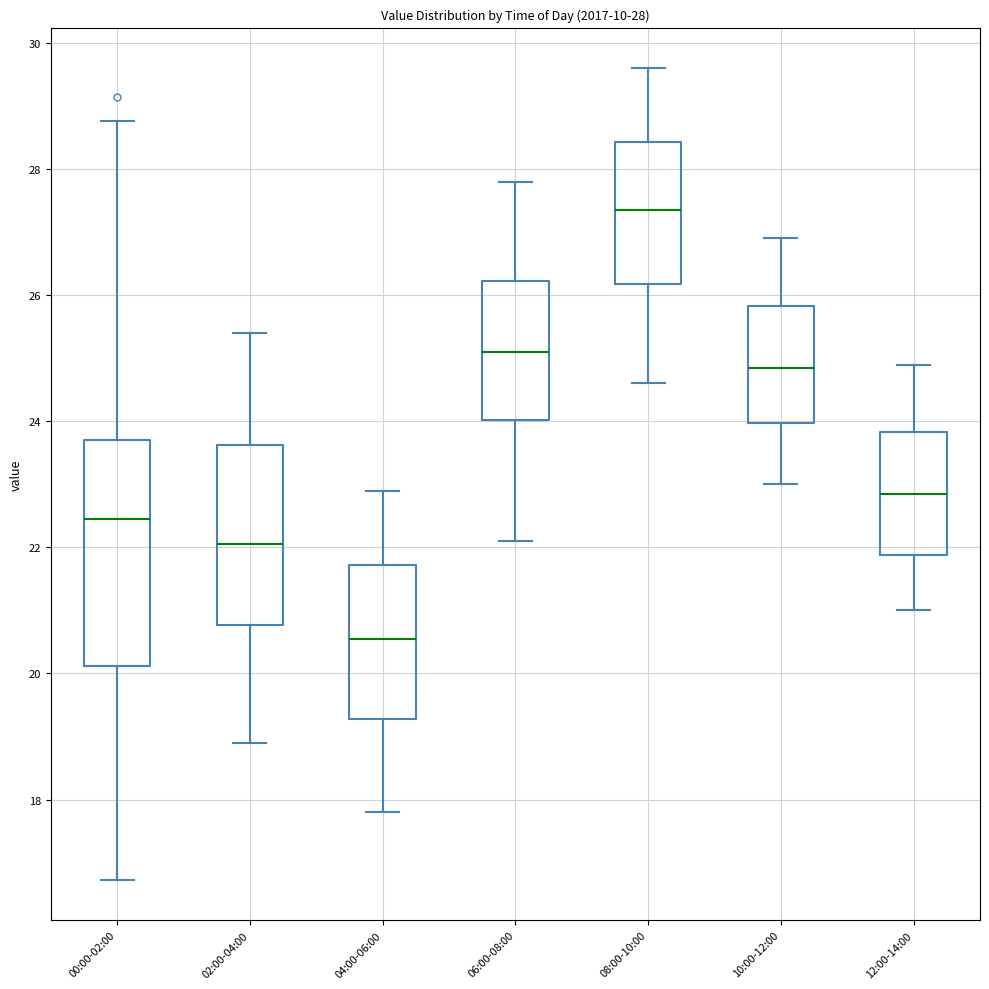

Which box has the lowest median line?

04:00-06:00